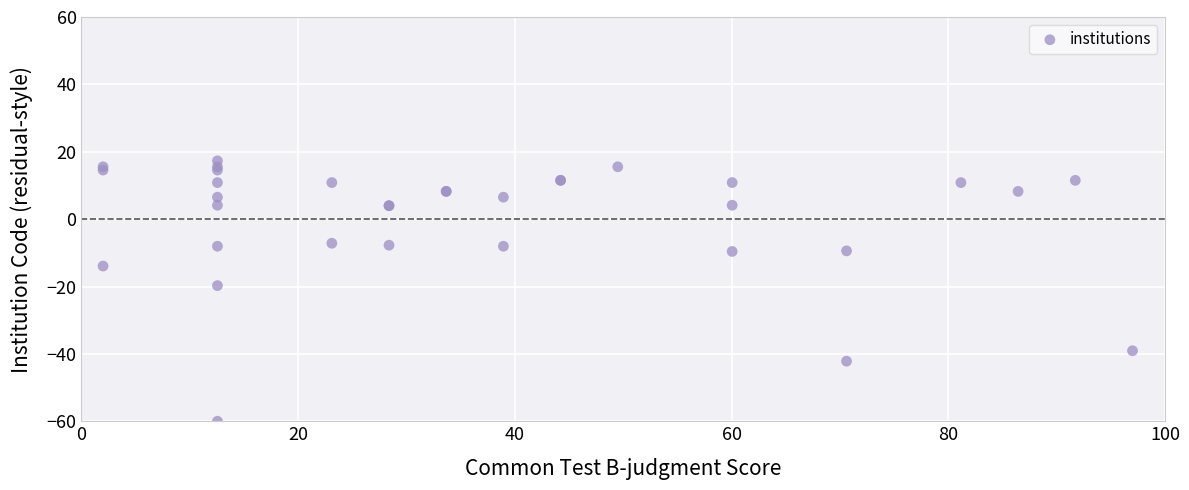

What Y value in the scatter plot is closest to -21?

-19.7